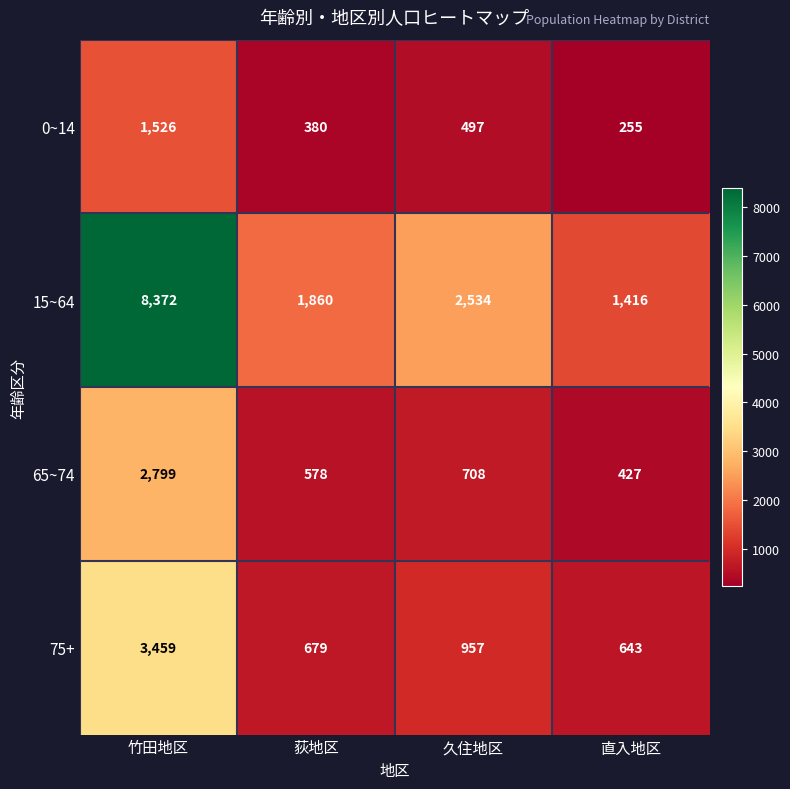

Reading right to left, list all the values displayed in this chart.

0~14: 255	497	380	1526
15~64: 1416	2534	1860	8372
65~74: 427	708	578	2799
75+: 643	957	679	3459